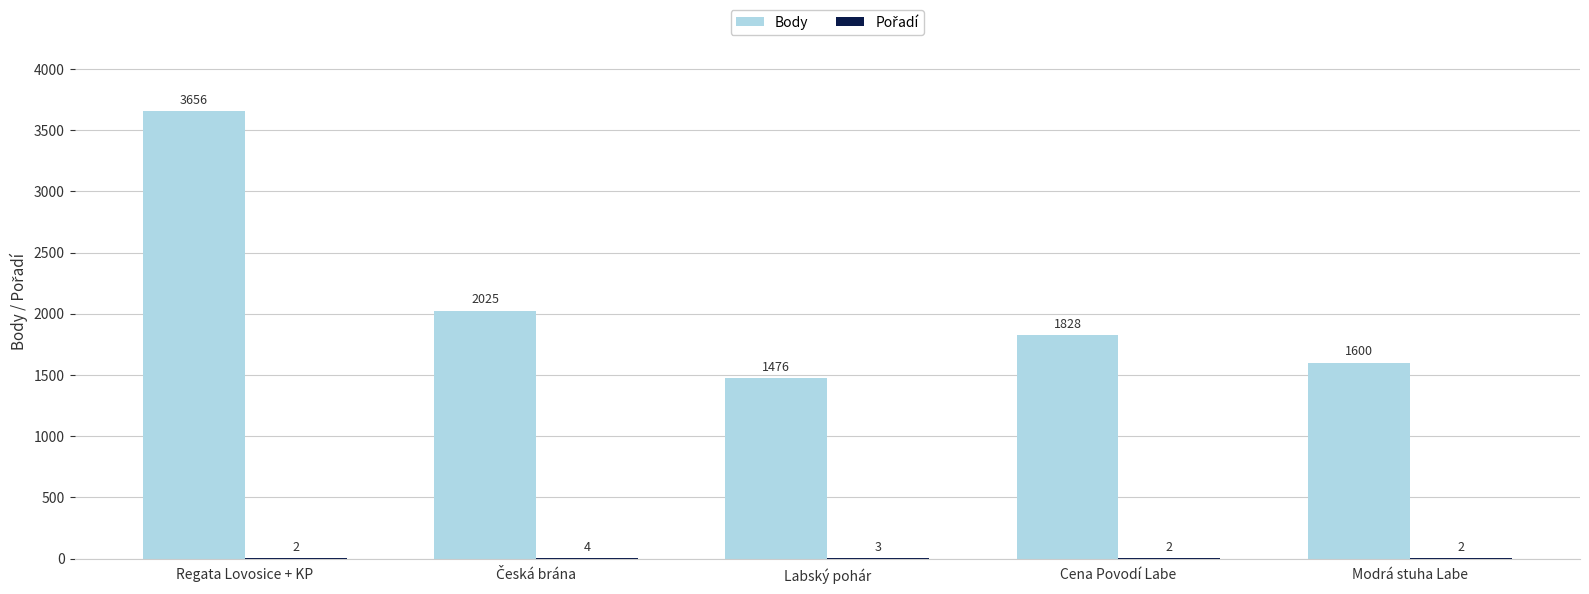

What is the sum of the Body values at Cena Povodí Labe and Regata Lovosice + KP?

5484